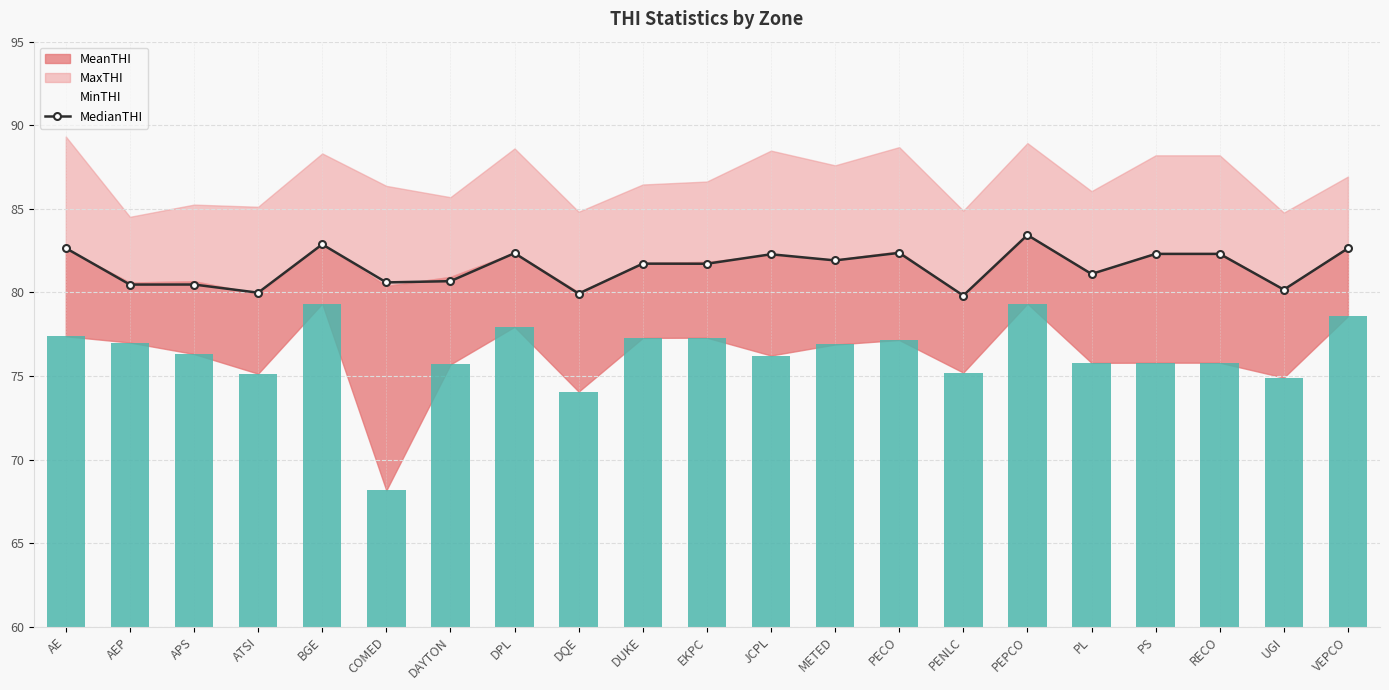

Reading left to right, what are all the values shown in this chart?

AE=82.7	AEP=80.5	APS=80.5	ATSI=80.0	BGE=82.9	COMED=80.6	DAYTON=80.7	DPL=82.3	DQE=79.9	DUKE=81.7	EKPC=81.7	JCPL=82.3	METED=81.9	PECO=82.4	PENLC=79.8	PEPCO=83.4	PL=81.1	PS=82.3	RECO=82.3	UGI=80.2	VEPCO=82.6